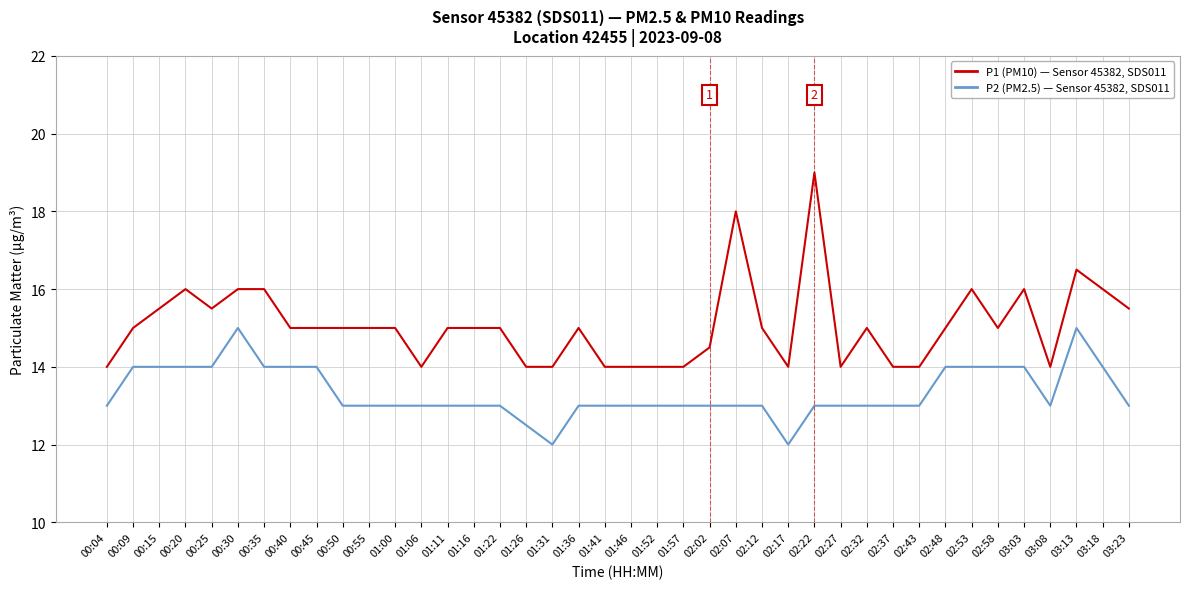

True or false: P1 (PM10) — Sensor 45382, SDS011 has a value of 4.0 at 00:35.

False